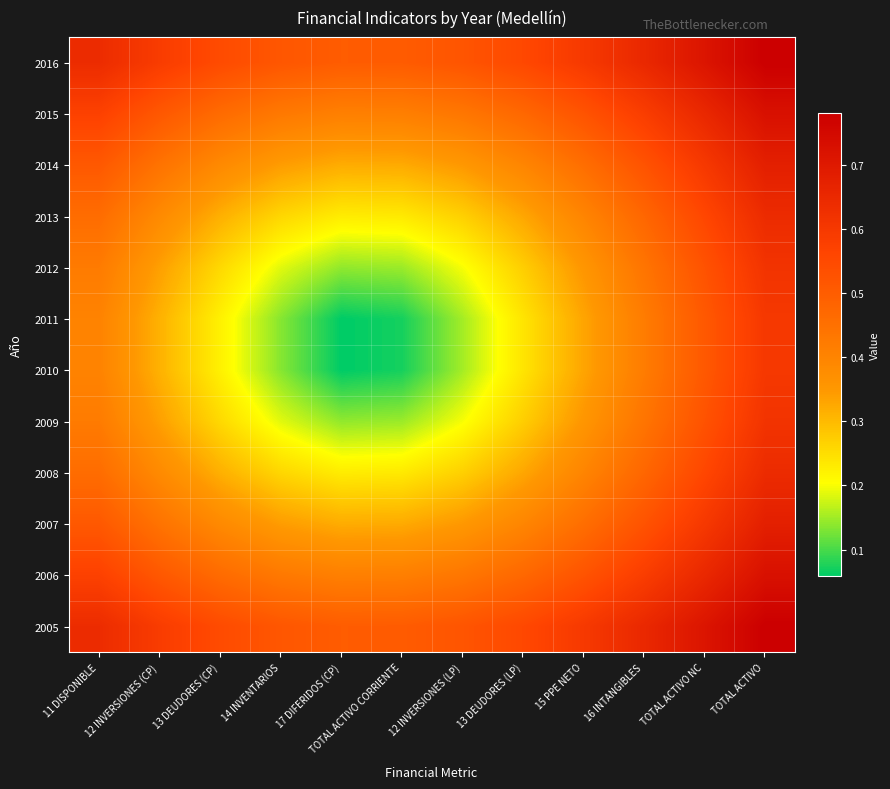

List the series in order of their peak value, highest first.

2016, 2005, 2006, 2015, 2007, 2014, 2013, 2008, 2012, 2009, 2011, 2010